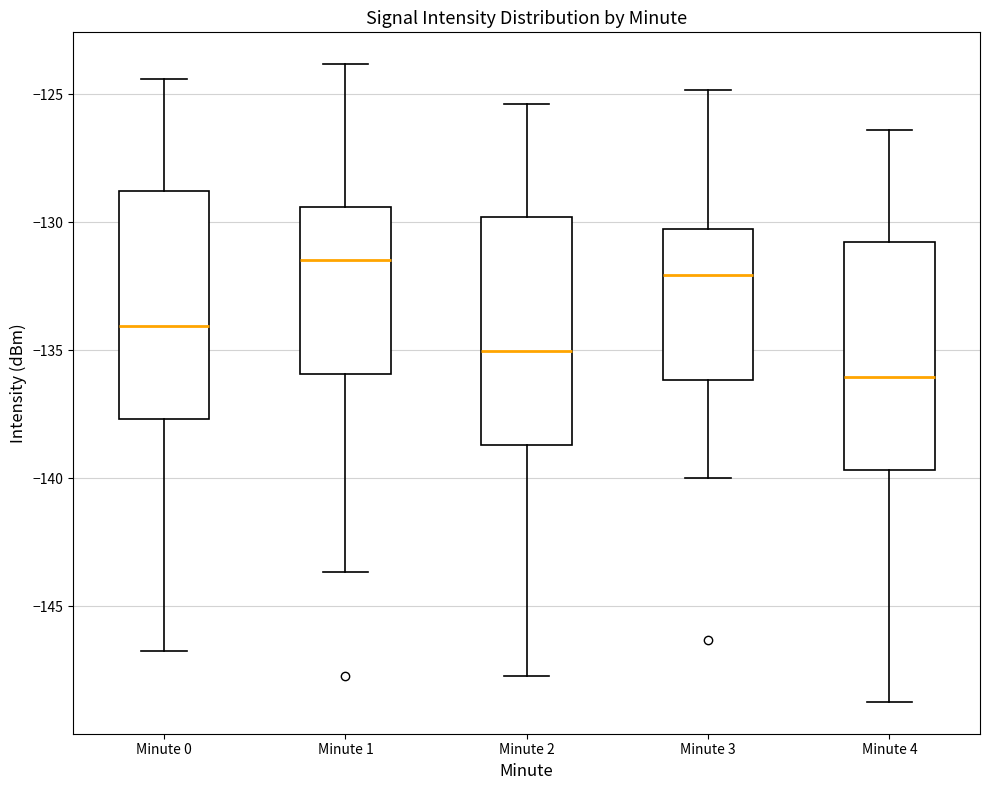

Which box has the highest median line?

Minute 1